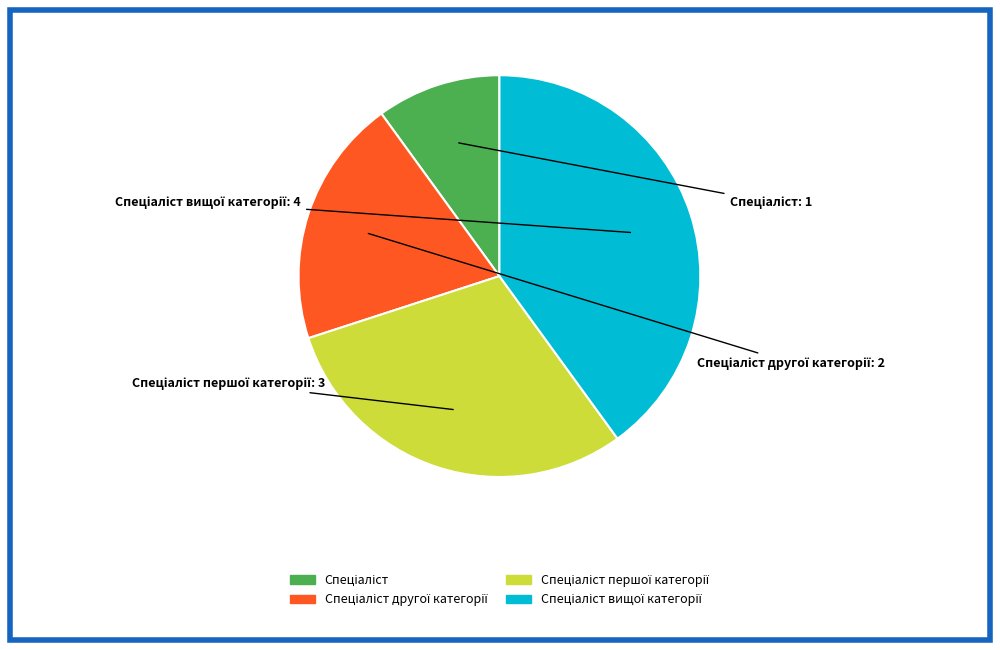

Is there a majority slice in this chart?

No